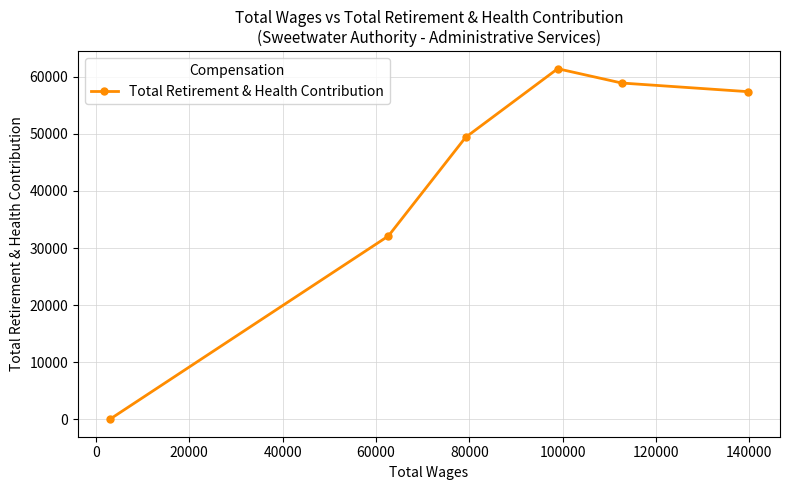

What is the average value?

43204